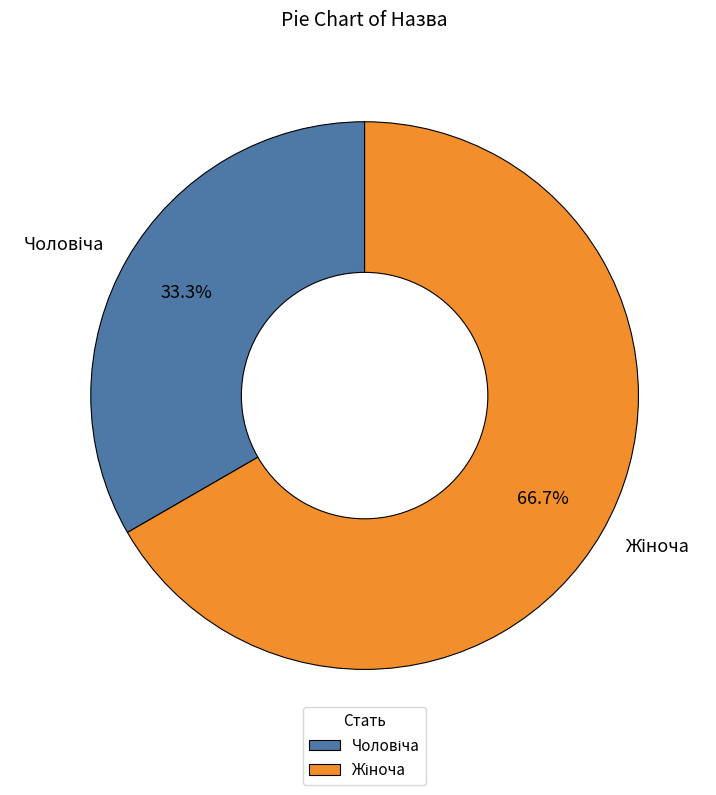

Does any single category account for the majority?

Yes